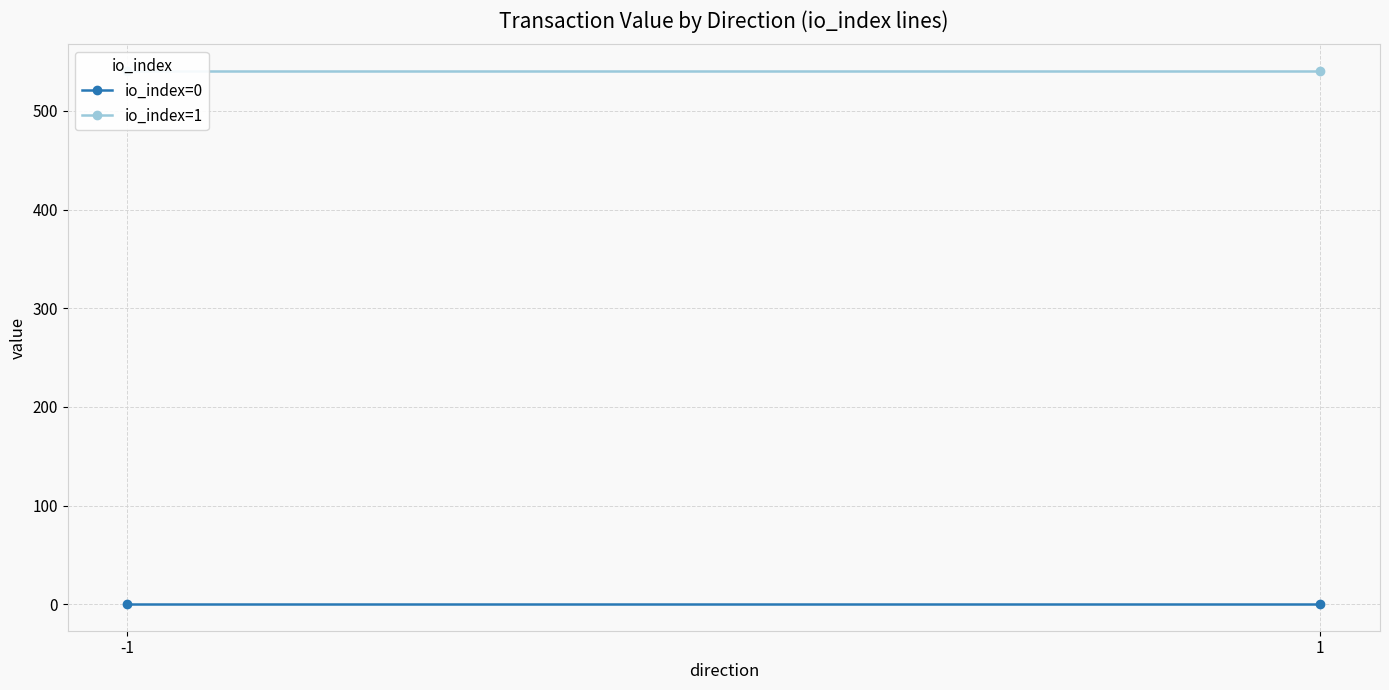

Reading left to right, list all the values displayed in this chart.

io_index=0: 0.1	0.1
io_index=1: 540.5	540.5